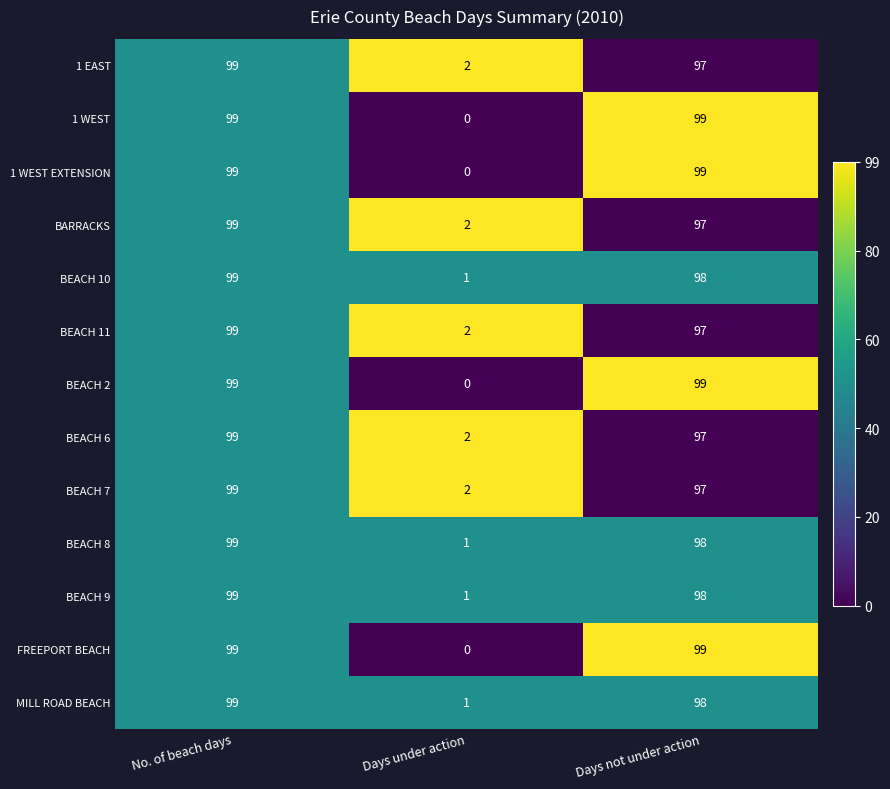

At how many categories does at least one series exceed 0?

3